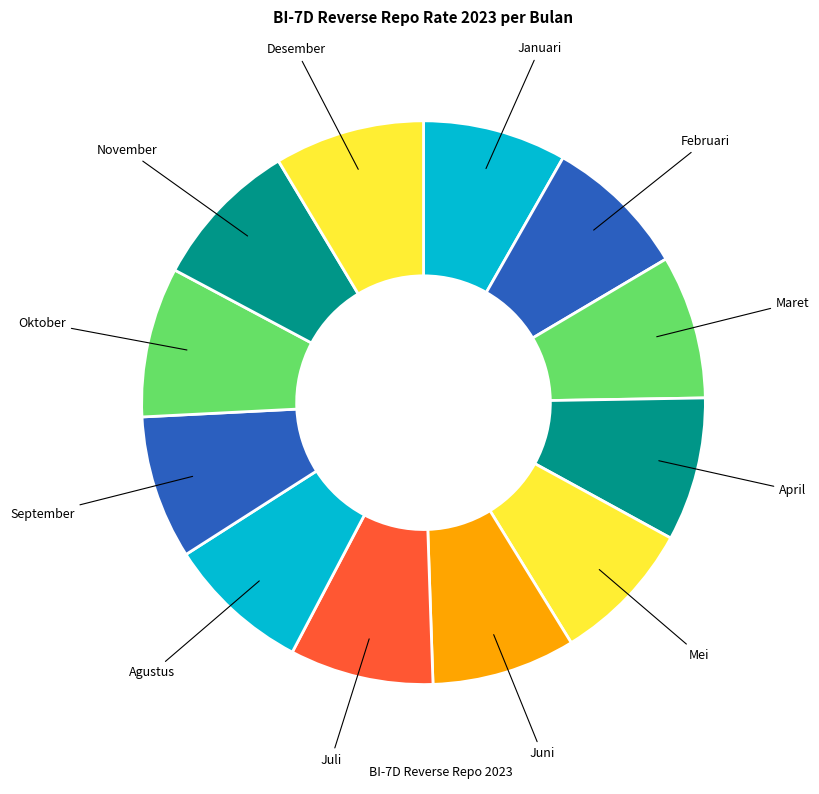

Which slice is the largest?

Oktober